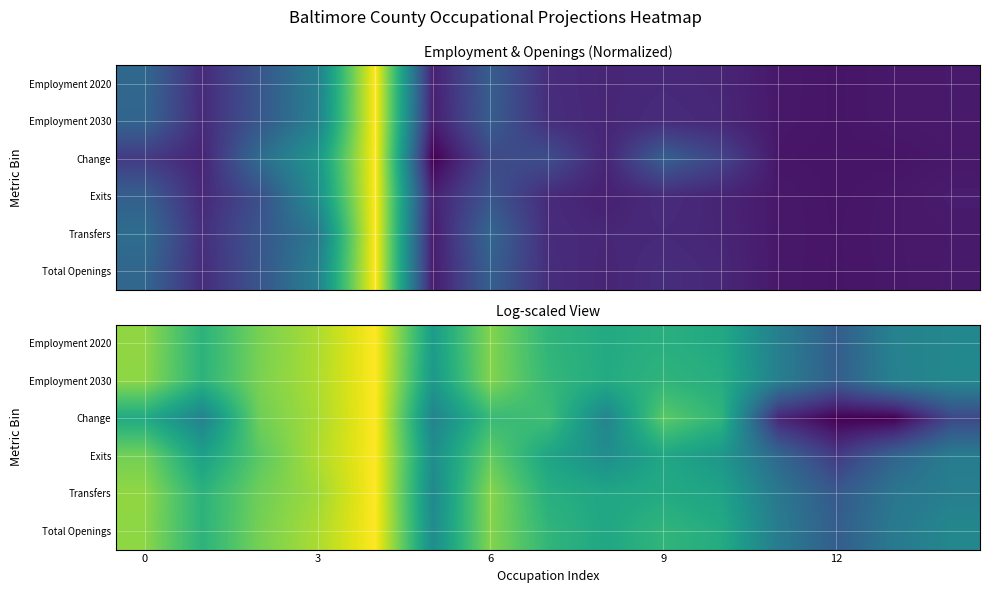

How many data points does each series have?

15